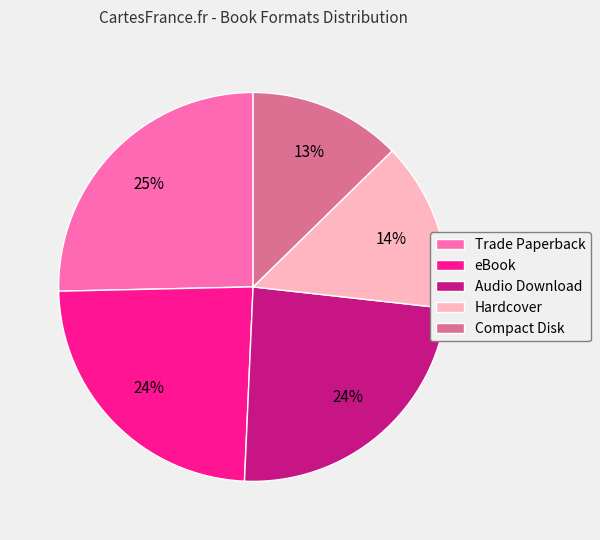

Which has a higher value, Trade Paperback or eBook?

Trade Paperback